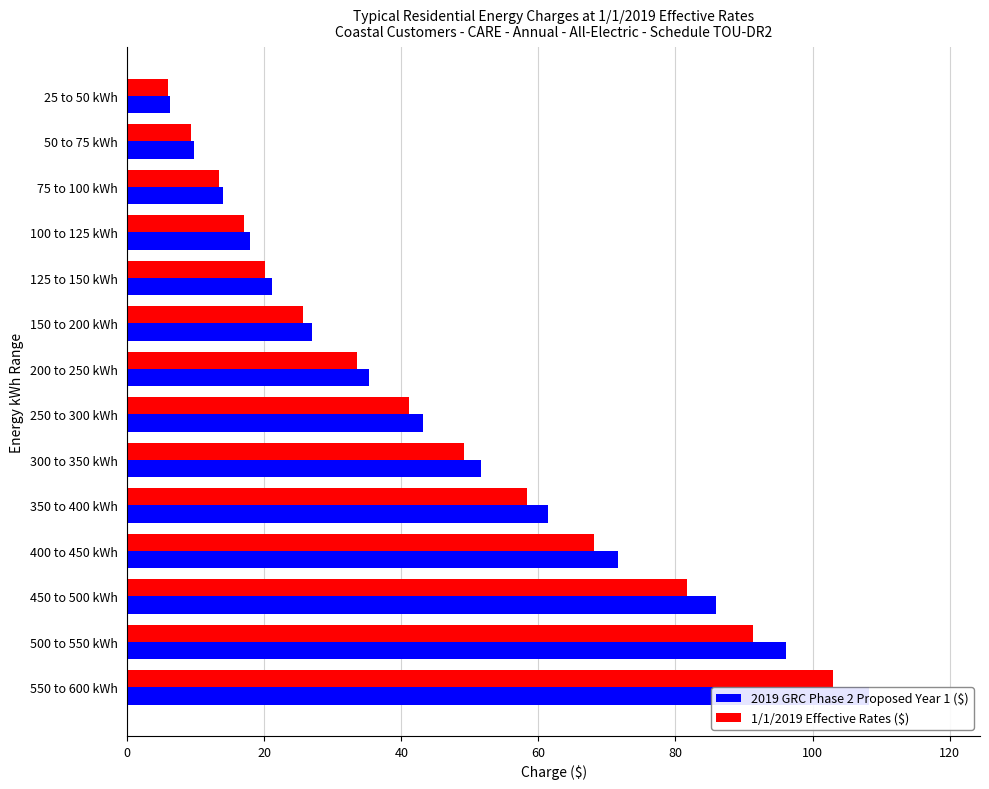

What is the maximum value for 2019 GRC Phase 2 Proposed Year 1 ($)?

108.2